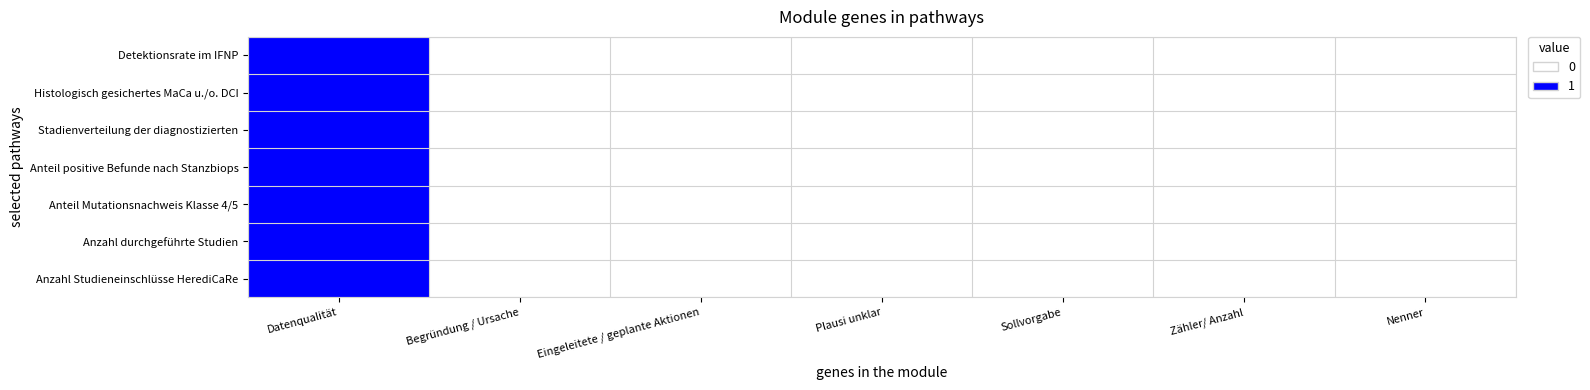

At which category does the chart reach its minimum across all series?

Begründung / Ursache